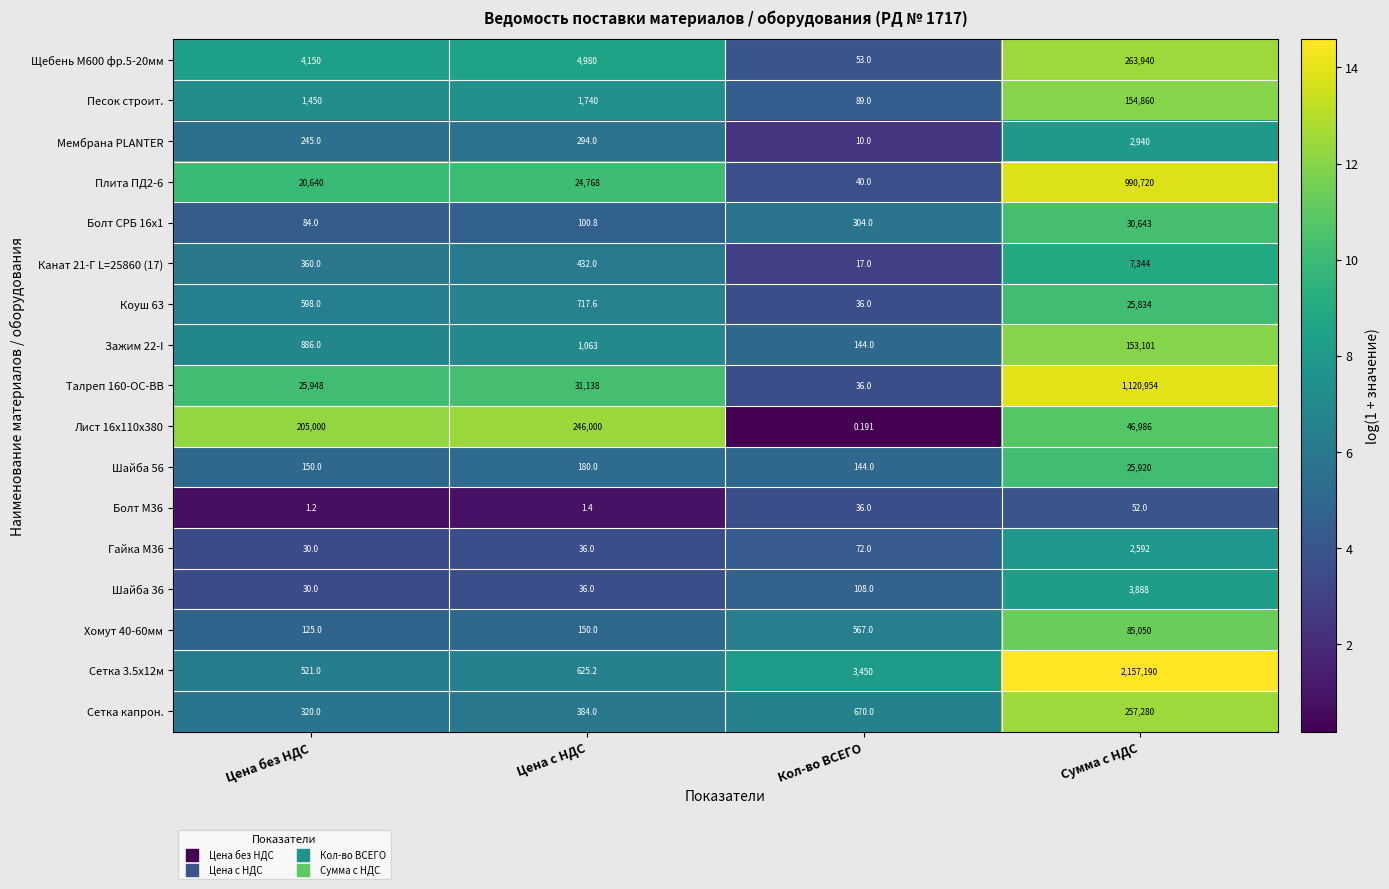

At which label is Шайба 36 closest to 1959?

Кол-во ВСЕГО